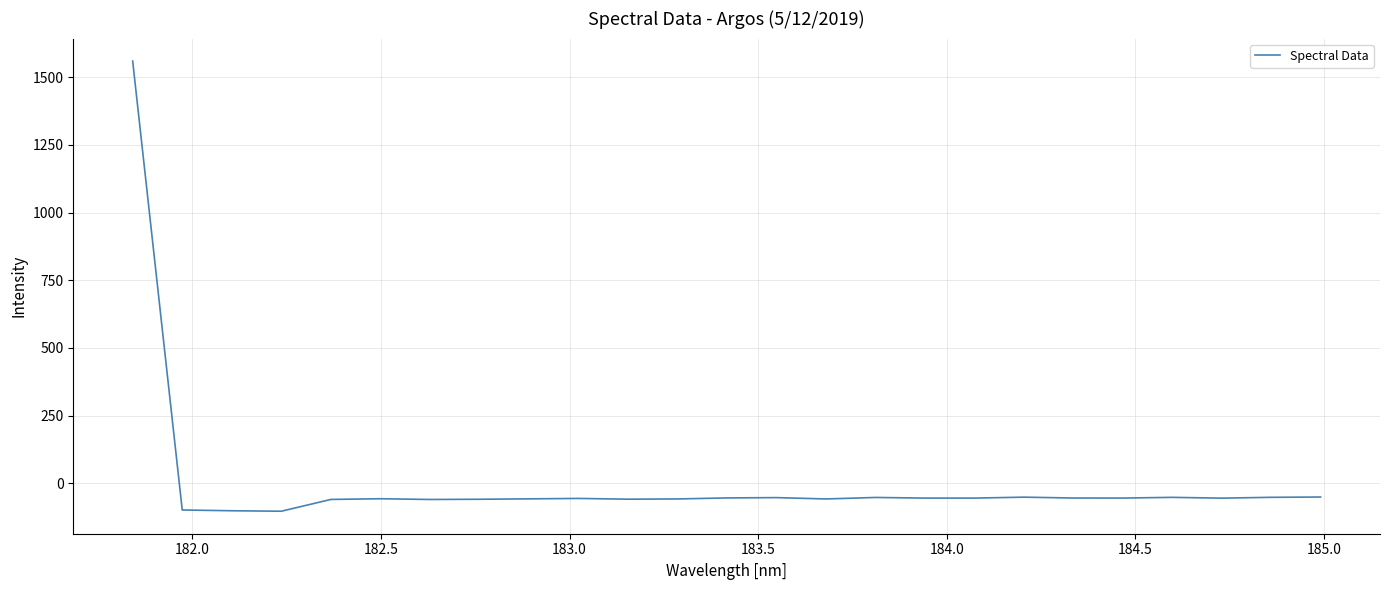

What is the minimum value shown in the chart?

-102.9